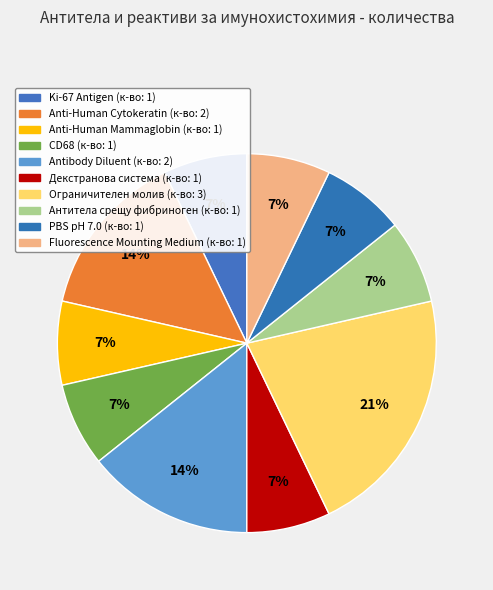

How many segments does this pie chart have?

10